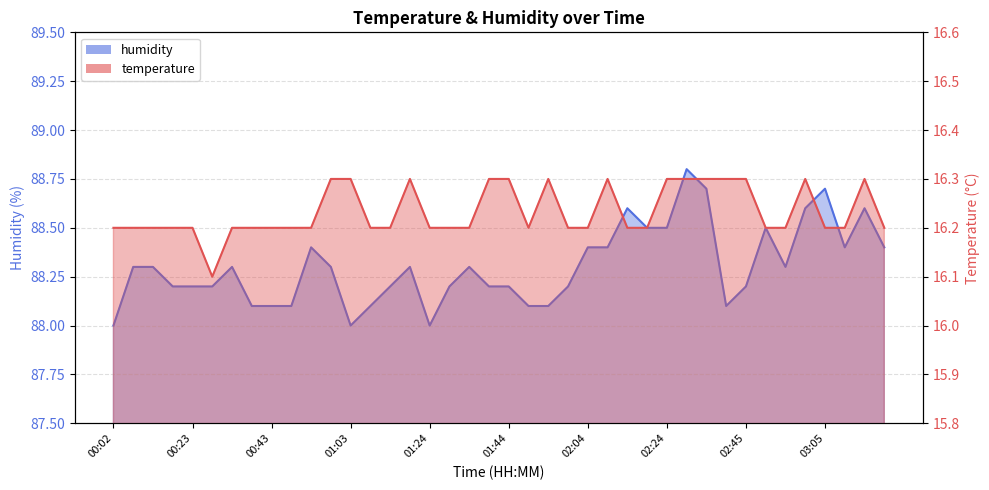

At which category does humidity reach its first local peak?

00:33